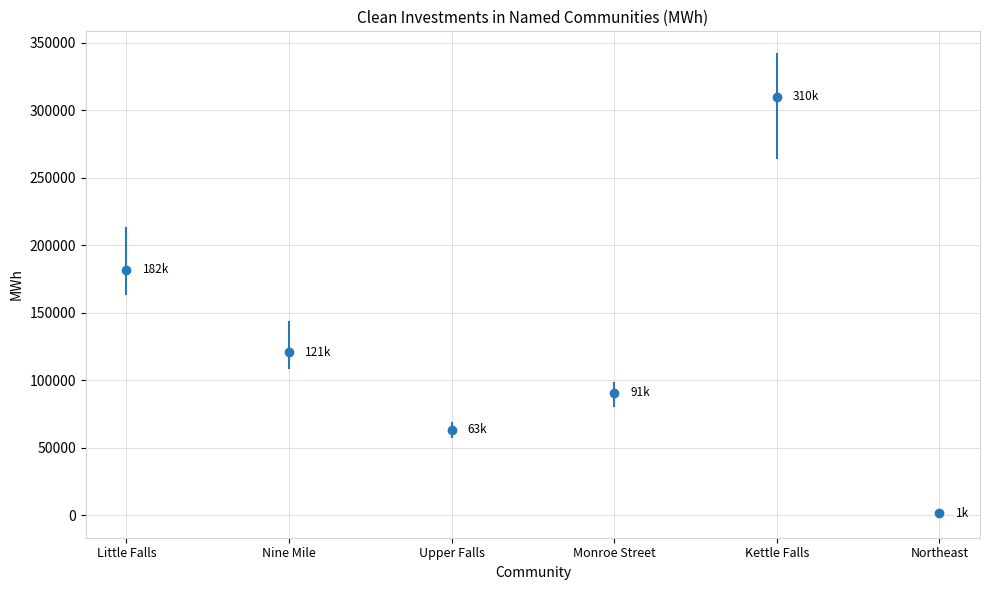

List the series in order of their peak value, highest first.

Kettle Falls, Little Falls, Nine Mile, Monroe Street, Upper Falls, Northeast